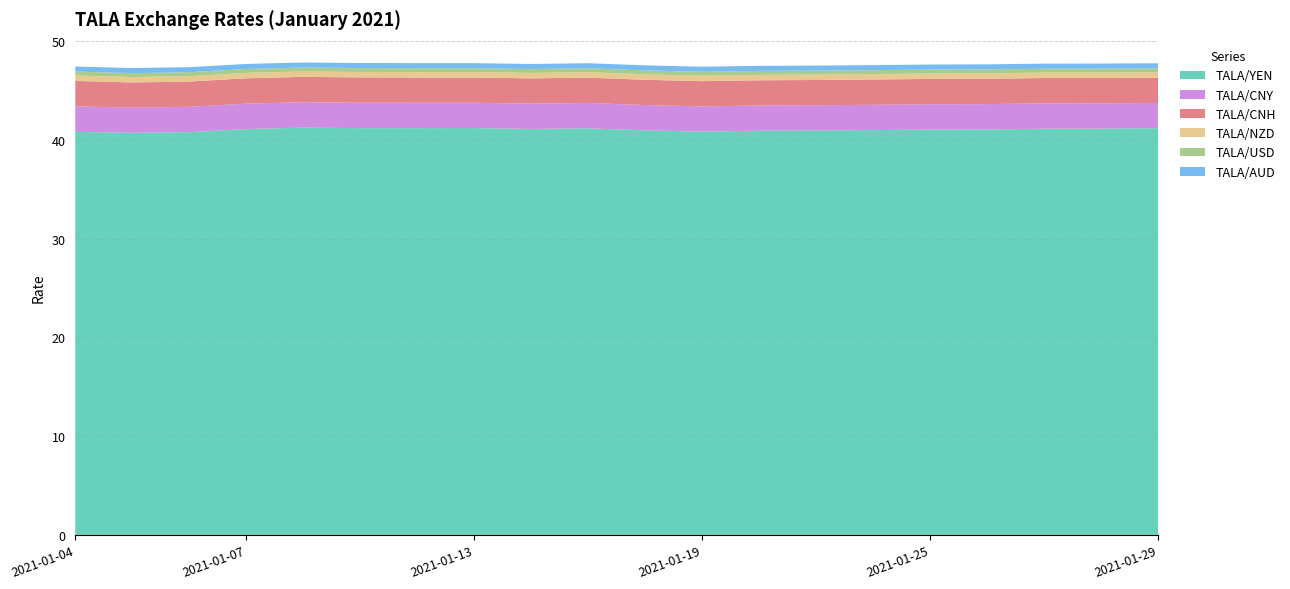

Reading left to right, extract all data points from this chart.

TALA/YEN: 40.8	40.7	40.8	41.1	41.2	41.2	41.2	41.2	41.1	41.2	41.0	40.8	40.9	40.9	41.0	41.0	41.1	41.1	41.1	41.2
TALA/CNY: 2.6	2.6	2.6	2.6	2.6	2.6	2.6	2.6	2.6	2.6	2.6	2.6	2.6	2.6	2.6	2.6	2.6	2.6	2.6	2.5
TALA/CNH: 2.6	2.5	2.6	2.6	2.6	2.6	2.6	2.6	2.6	2.6	2.6	2.6	2.6	2.6	2.6	2.6	2.6	2.6	2.6	2.6
TALA/NZD: 0.5	0.6	0.5	0.5	0.5	0.5	0.6	0.6	0.6	0.5	0.6	0.6	0.6	0.6	0.6	0.6	0.5	0.5	0.5	0.6
TALA/USD: 0.4	0.4	0.4	0.4	0.4	0.4	0.4	0.4	0.4	0.4	0.4	0.4	0.4	0.4	0.4	0.4	0.4	0.4	0.4	0.4
TALA/AUD: 0.5	0.5	0.5	0.5	0.5	0.5	0.5	0.5	0.5	0.5	0.5	0.5	0.5	0.5	0.5	0.5	0.5	0.5	0.5	0.5